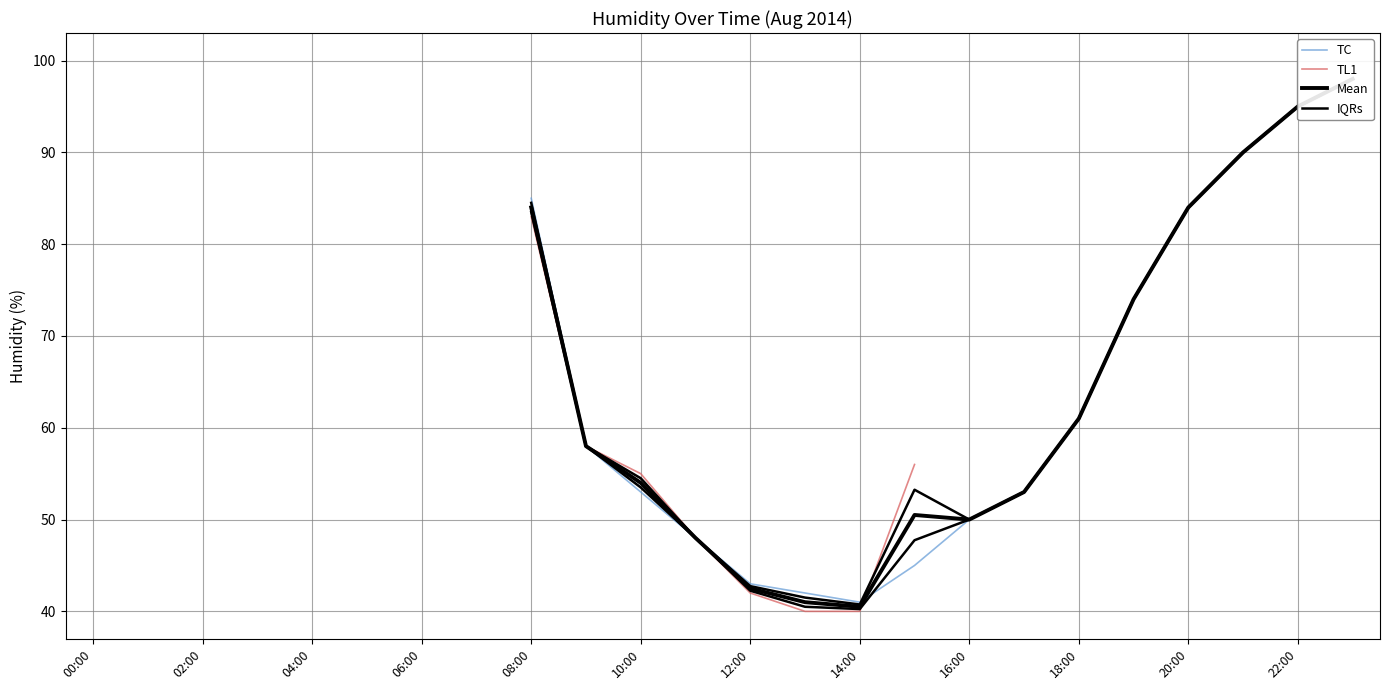

What is the difference between the maximum and minimum values in the Mean series?

59.0